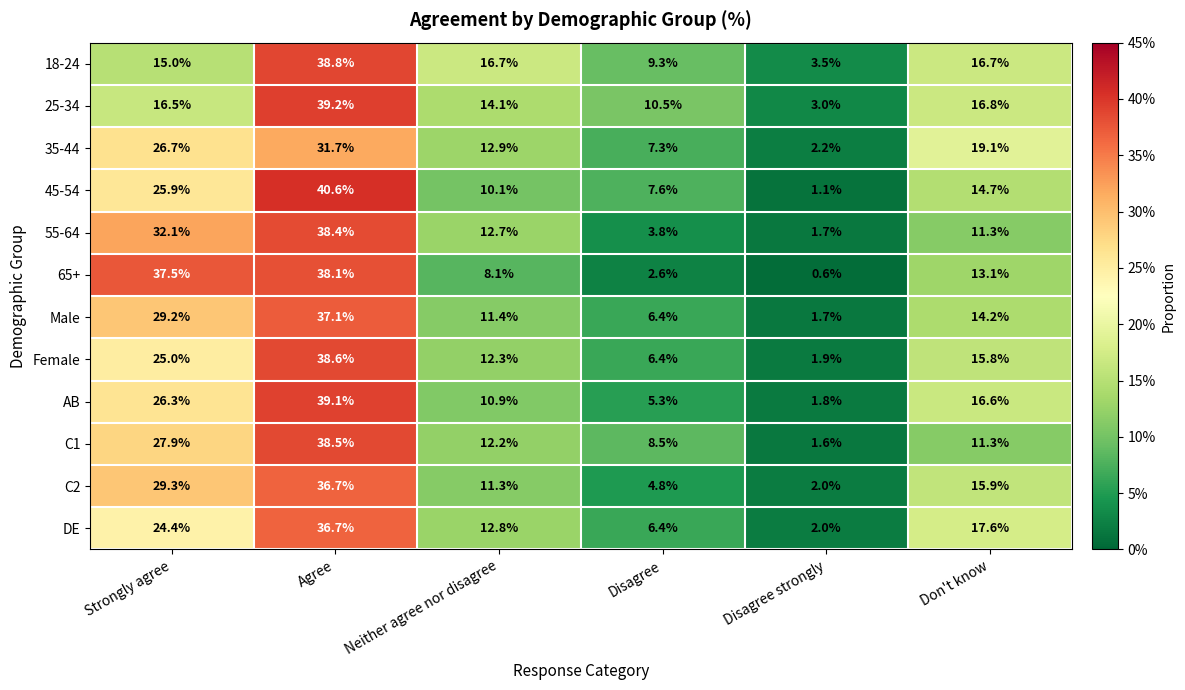

Rank the categories by 25-34 value from highest to lowest.

Agree, Don't know, Strongly agree, Neither agree nor disagree, Disagree, Disagree strongly